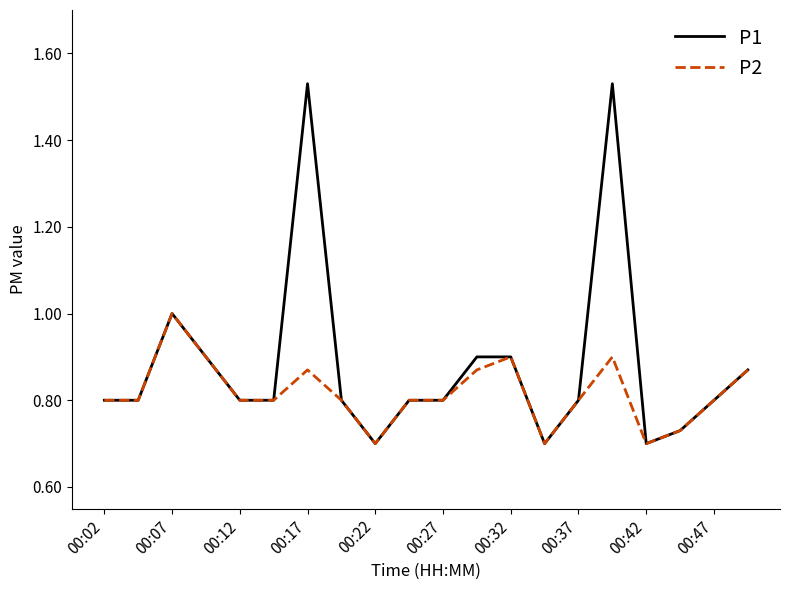

List the series in order of their peak value, highest first.

P1, P2